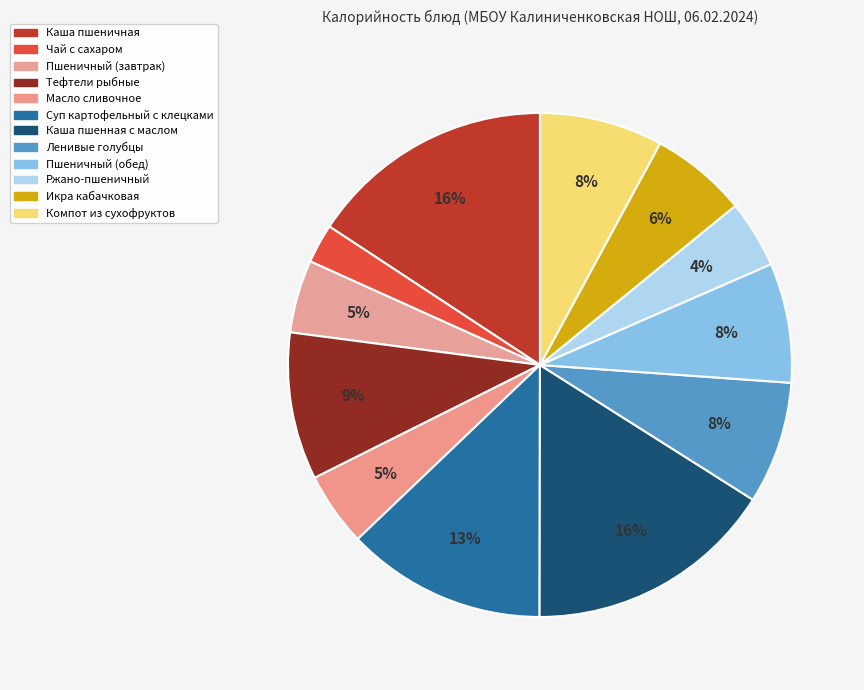

Count the number of slices in the pie.

12